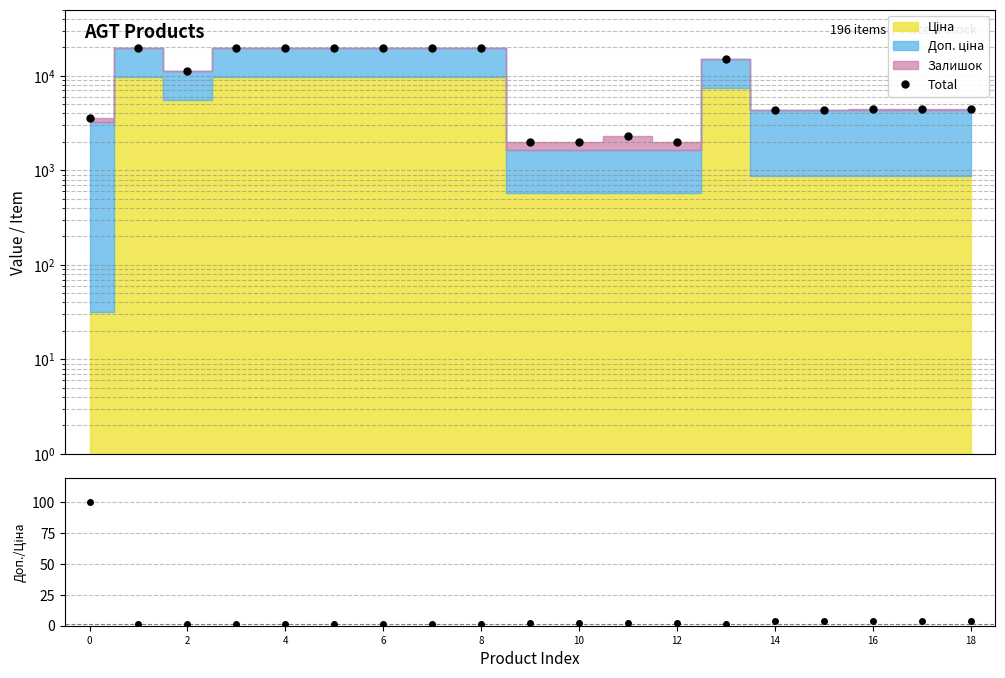

True or false: Доп./Ціна has more than 0 points higher than both neighbors.

False